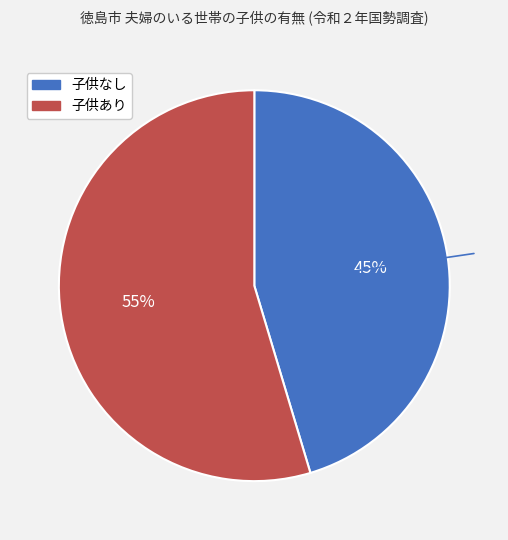

Is the sum of 子供なし and 子供あり greater than half?

Yes